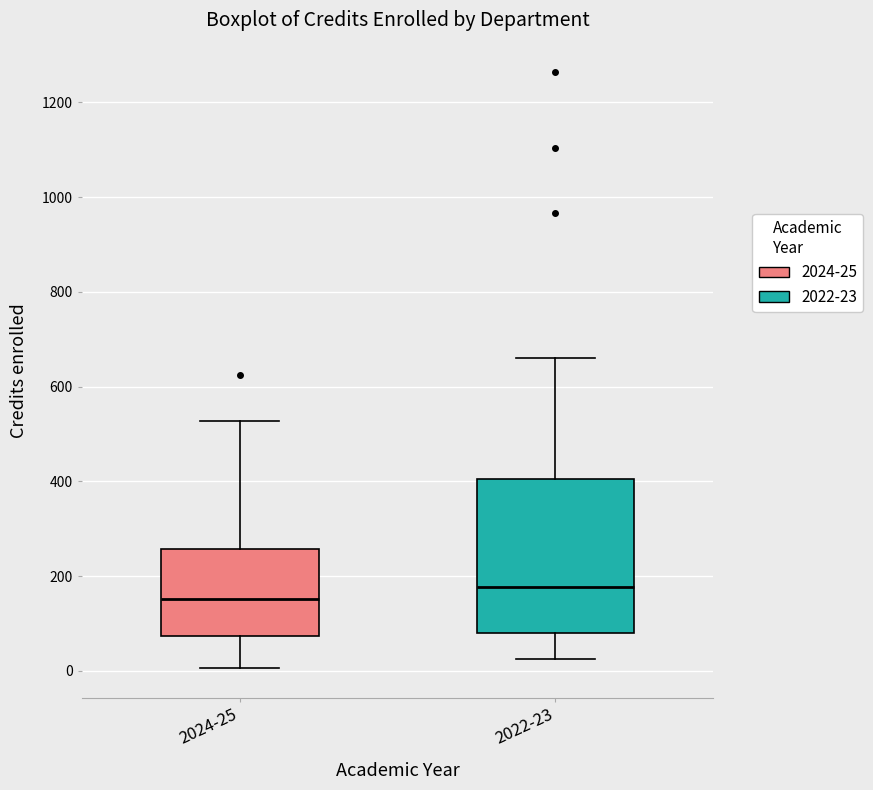

Reading left to right, read every box against the y-axis: the position of its median line, the range the box covers, and the ends of its whiskers. The values are not printed on the chart, so give them approximately, as read against the axis.

2024-25: median 160, box 80 to 260, whiskers 0 to 520
2022-23: median 180, box 80 to 400, whiskers 20 to 660